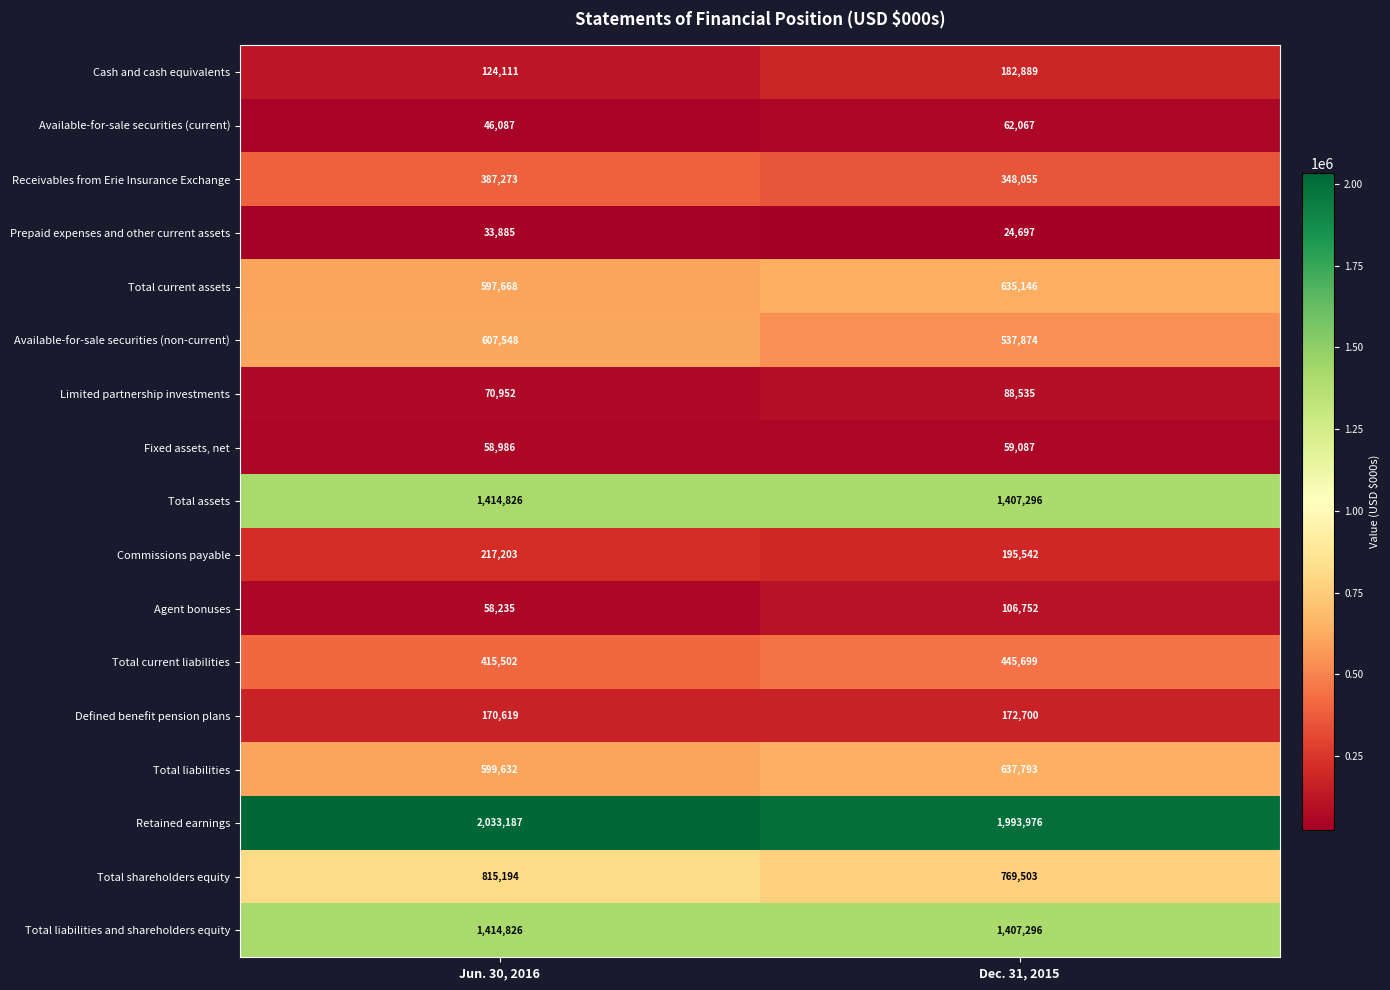

Which series has the largest total across all categories?

Retained earnings